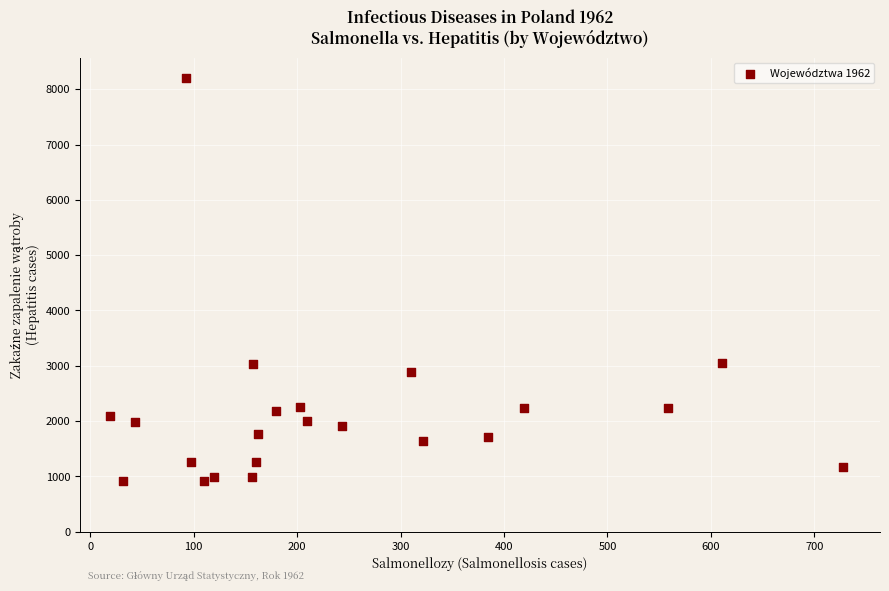

What is the range of X values (max minus min)?

709